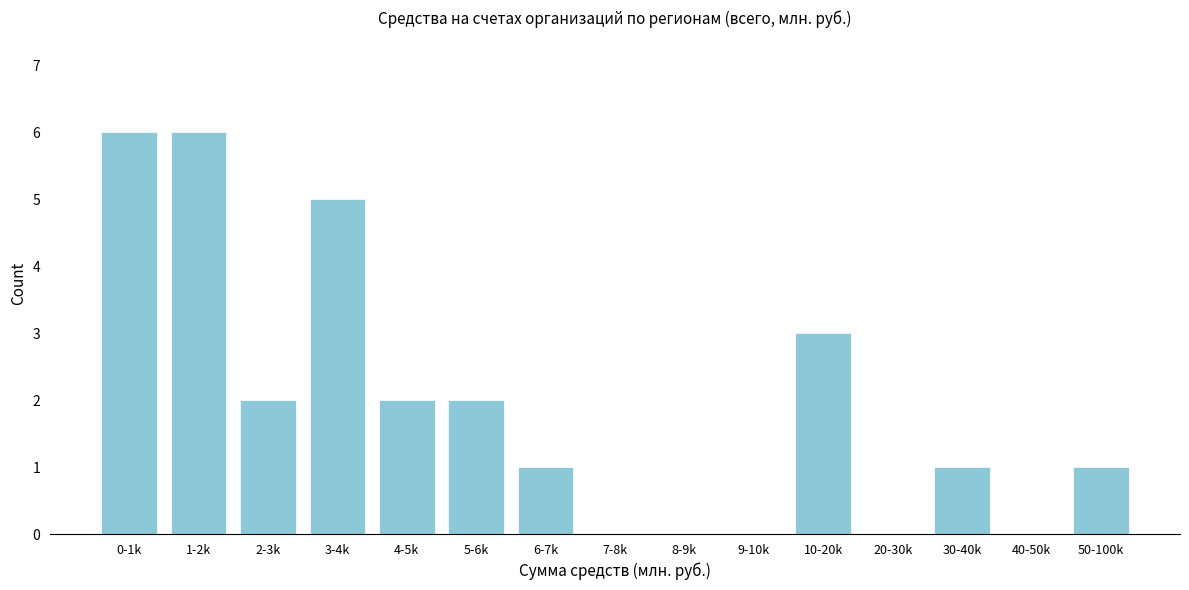

Reading left to right, extract all data points from this chart.

0-1k=6	1-2k=6	2-3k=2	3-4k=5	4-5k=2	5-6k=2	6-7k=1	7-8k=0	8-9k=0	9-10k=0	10-20k=3	20-30k=0	30-40k=1	40-50k=0	50-100k=1